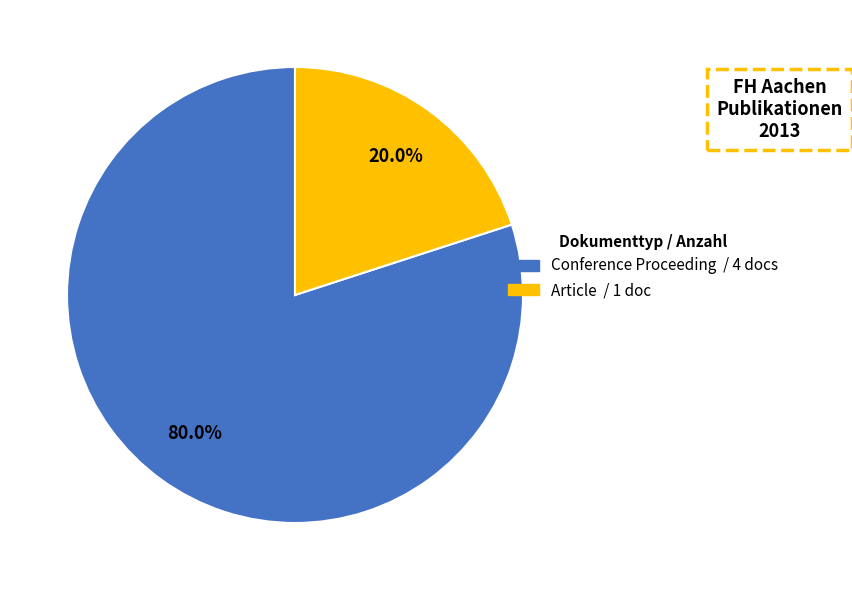

Is there a majority slice in this chart?

Yes